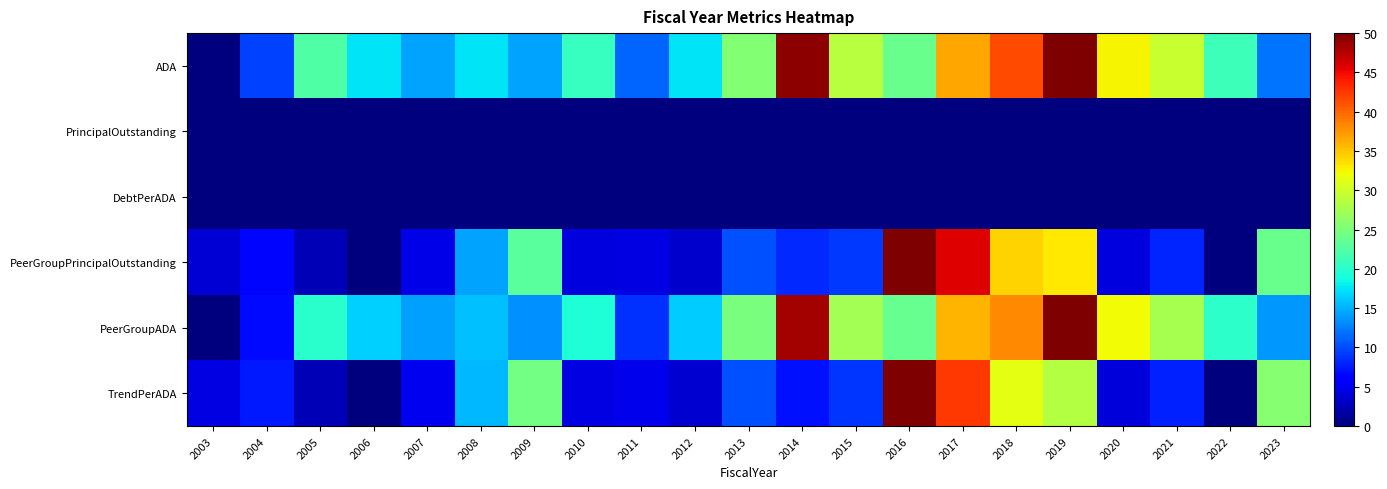

Which label corresponds to the largest value in the chart?

2019